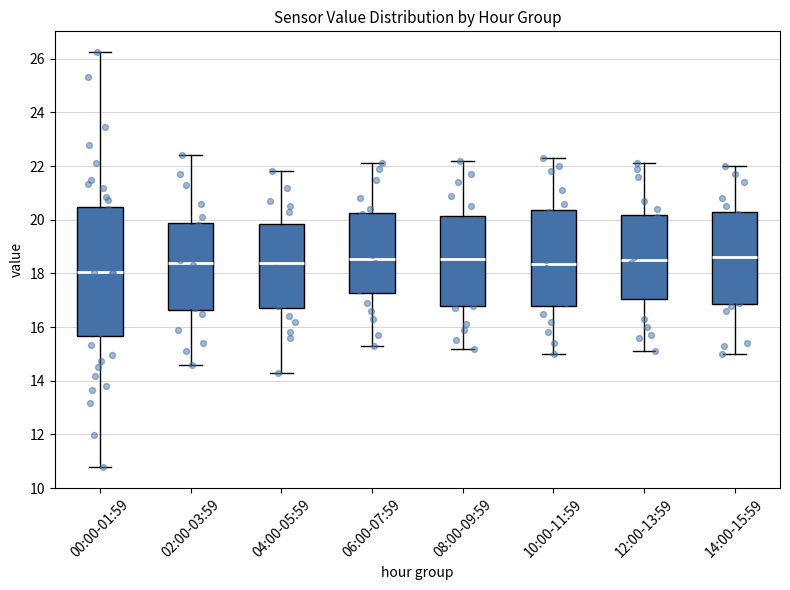

Reading left to right, read every box against the y-axis: the position of its median line, the range the box covers, and the ends of its whiskers. The values are not printed on the chart, so give them approximately, as read against the axis.

00:00-01:59: median 18.0, box 15.6 to 20.4, whiskers 10.8 to 26.2
02:00-03:59: median 18.4, box 16.6 to 19.8, whiskers 14.6 to 22.4
04:00-05:59: median 18.4, box 16.8 to 19.8, whiskers 14.4 to 21.8
06:00-07:59: median 18.6, box 17.2 to 20.2, whiskers 15.4 to 22.2
08:00-09:59: median 18.6, box 16.8 to 20.2, whiskers 15.2 to 22.2
10:00-11:59: median 18.4, box 16.8 to 20.4, whiskers 15.0 to 22.4
12:00-13:59: median 18.6, box 17.0 to 20.2, whiskers 15.2 to 22.2
14:00-15:59: median 18.6, box 16.8 to 20.2, whiskers 15.0 to 22.0